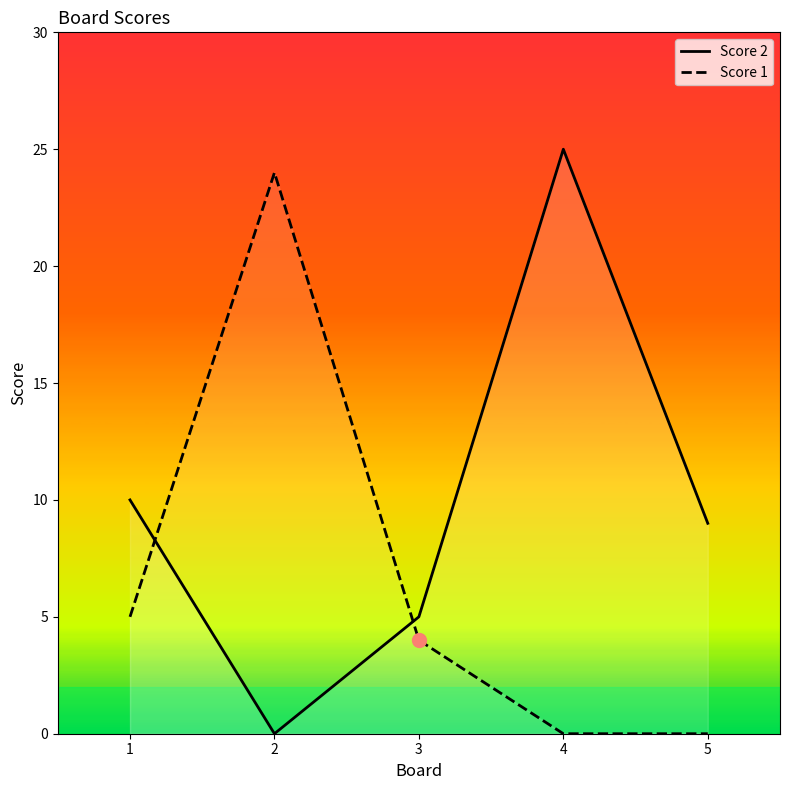

How many series are shown in this chart?

2